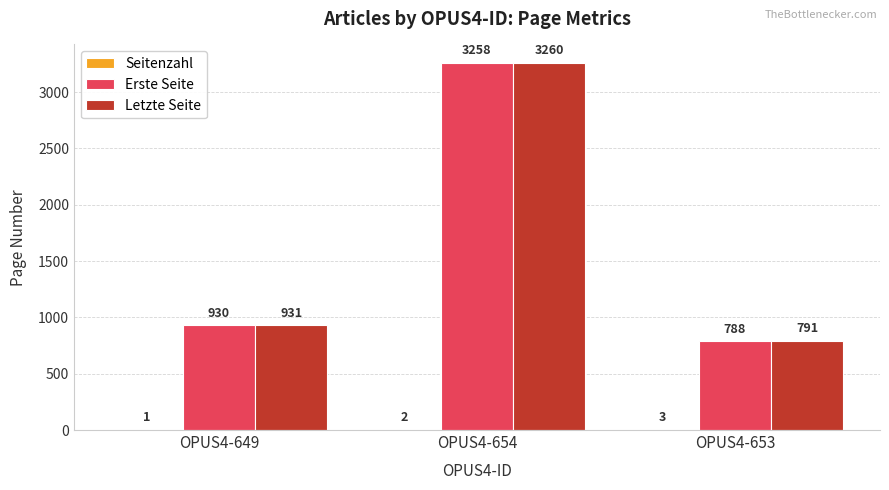

The value of Erste Seite at OPUS4-649 is 930. True or false?

True